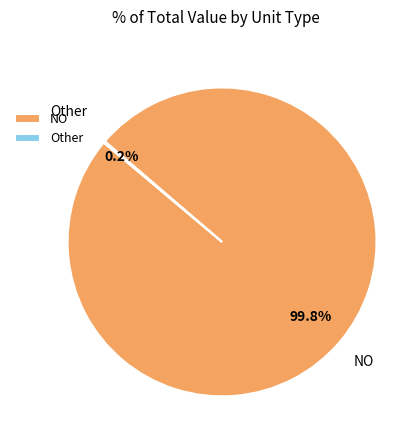

Is it true that NO is 1% of the pie?

False